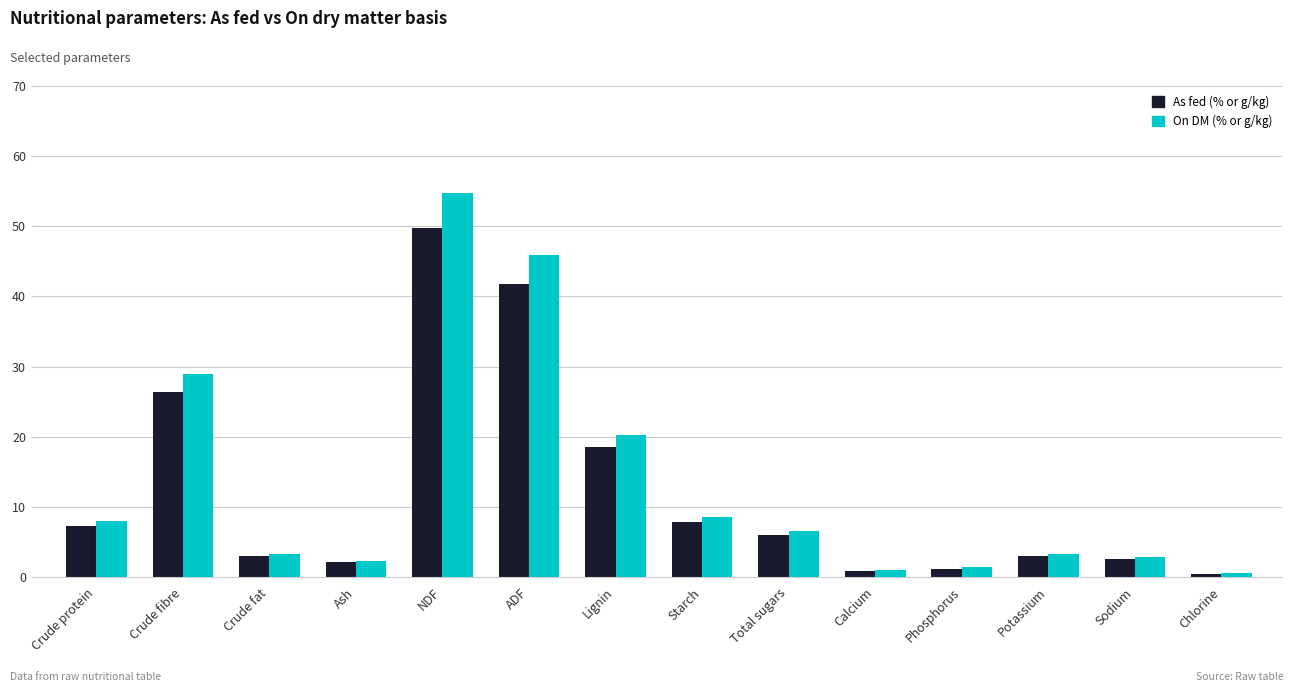

True or false: On DM (% or g/kg) has a value of 1.4 at Phosphorus.

True